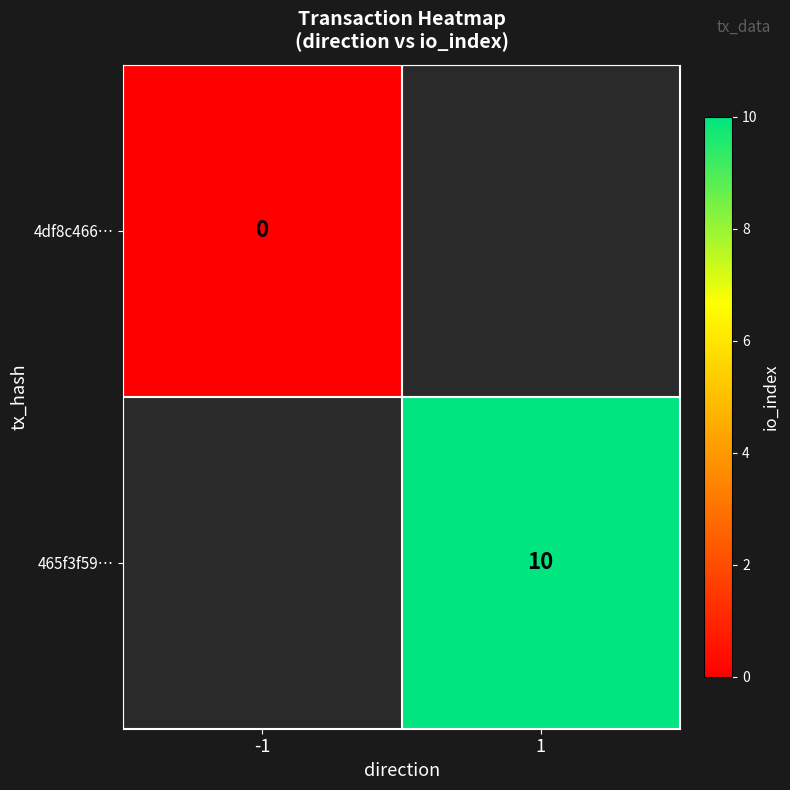

At which label does 4df8c466… reach its minimum?

-1